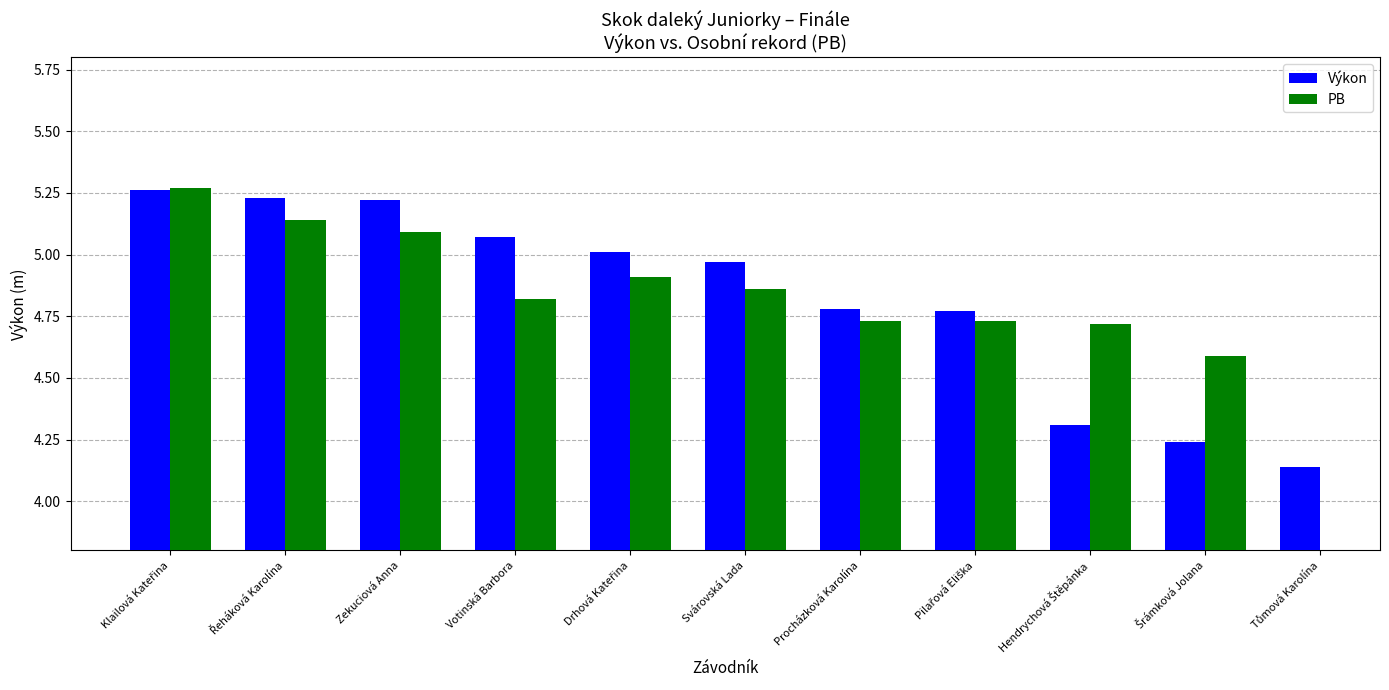

The Výkon series shows 6.7 at Tůmová Karolína. True or false?

False